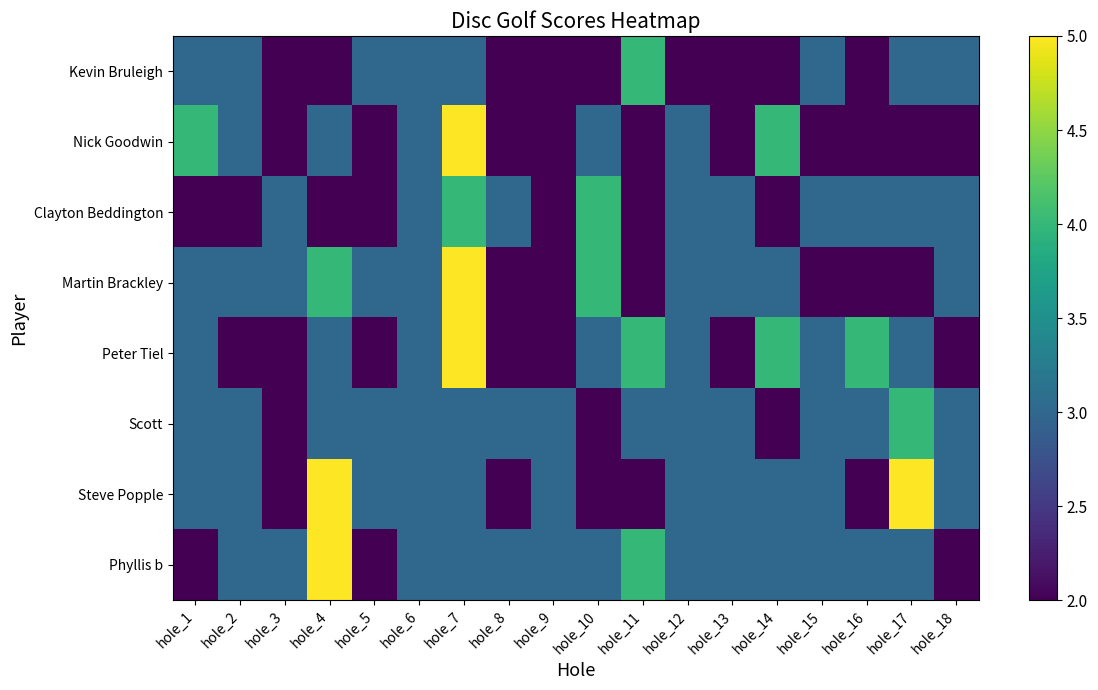

Rank the series at hole_11 from highest to lowest value.

Kevin Bruleigh, Peter Tiel, Phyllis b, Scott, Nick Goodwin, Clayton Beddington, Martin Brackley, Steve Popple